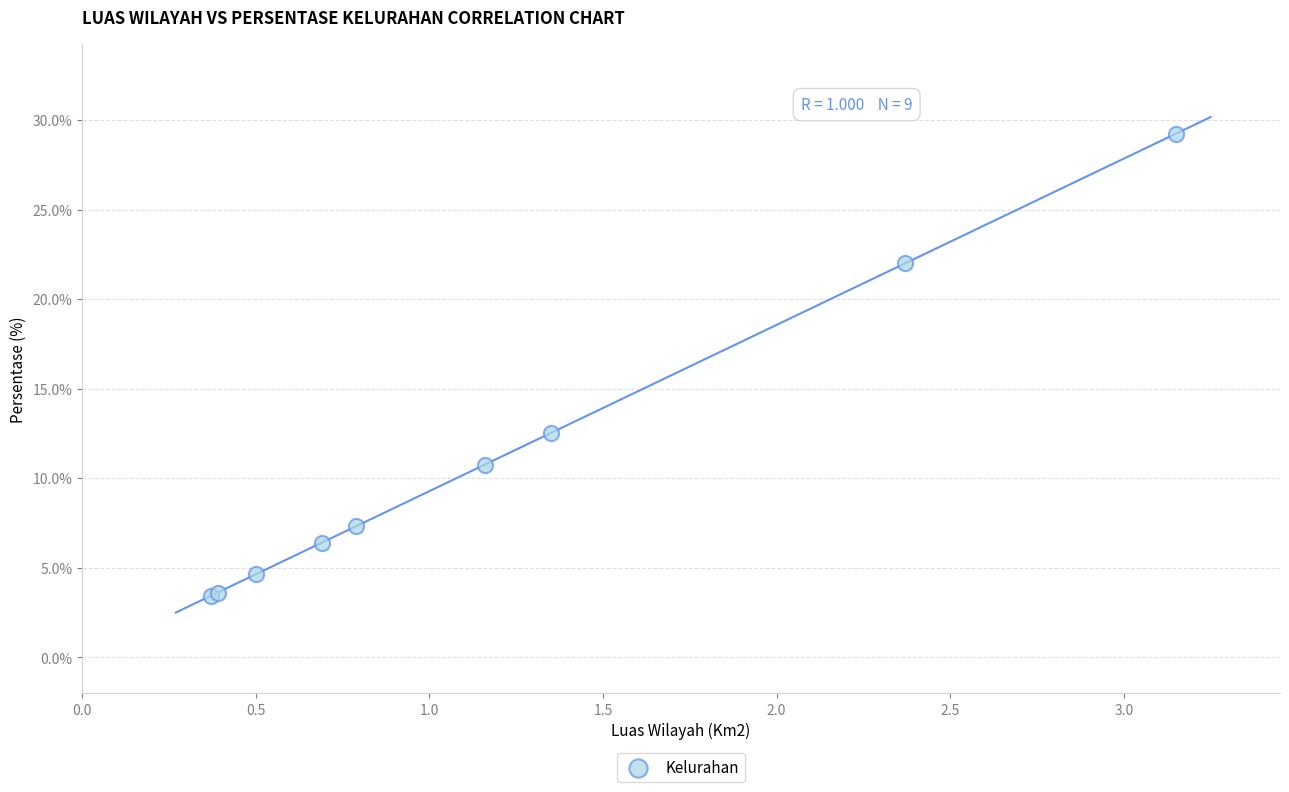

What Y value in the scatter plot is closest to 16?

12.5